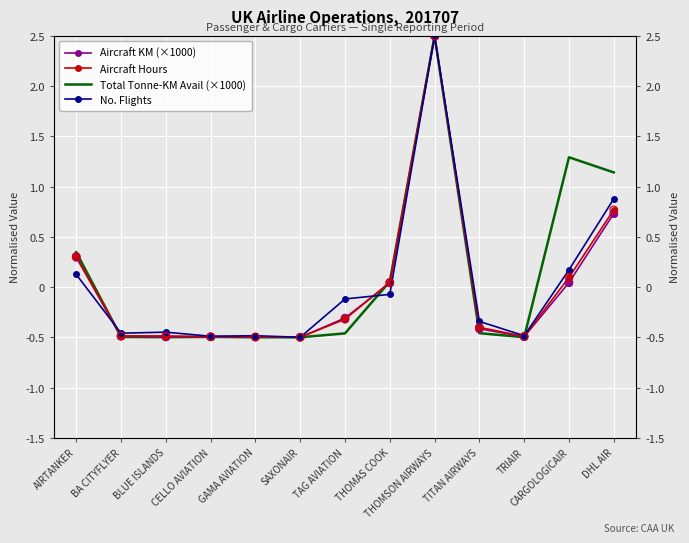

What is the total value across all series at TRIAIR?

-2.0